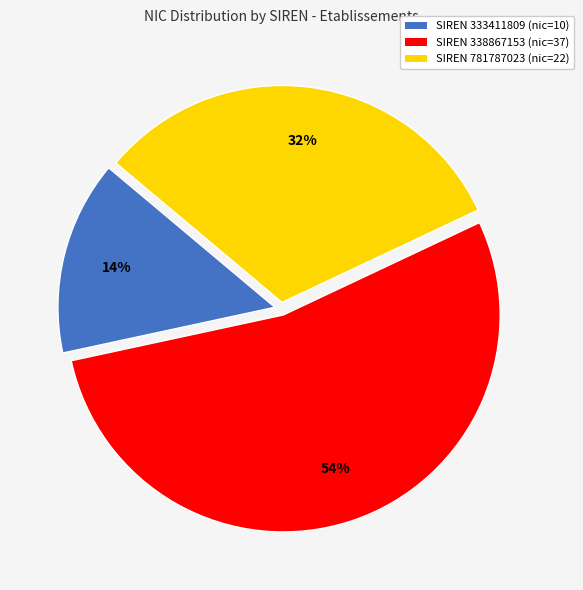

Does any single category account for the majority?

Yes